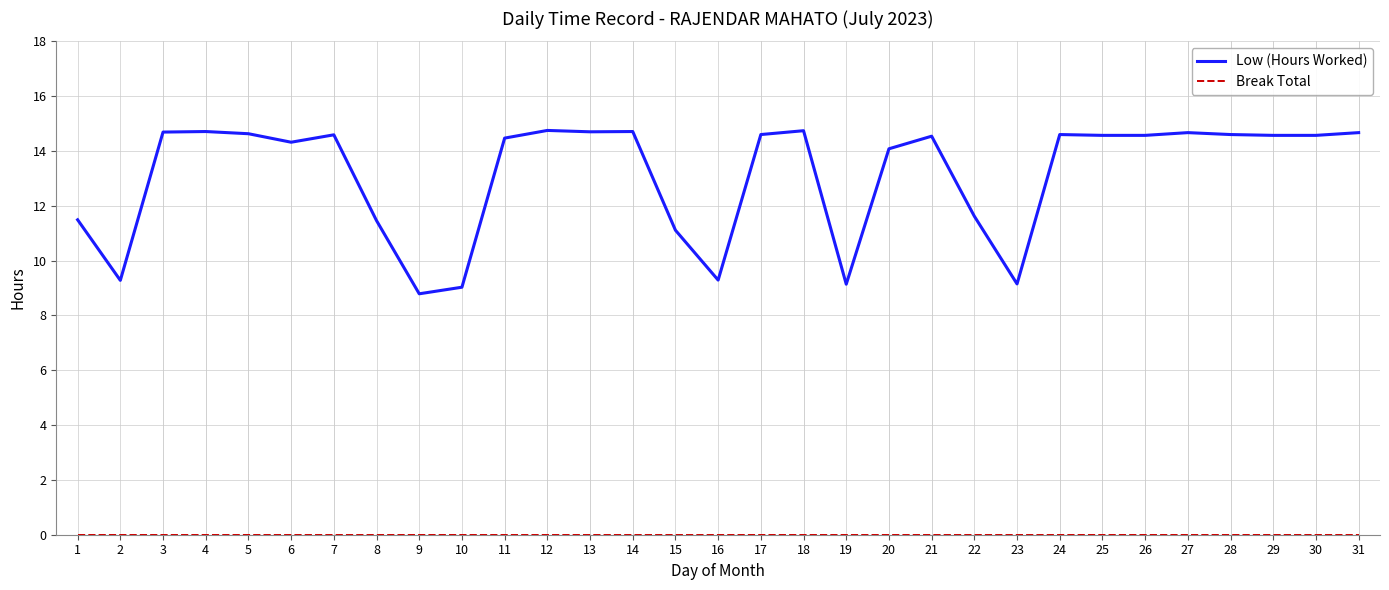

What is the total value across all series at 11?

14.5